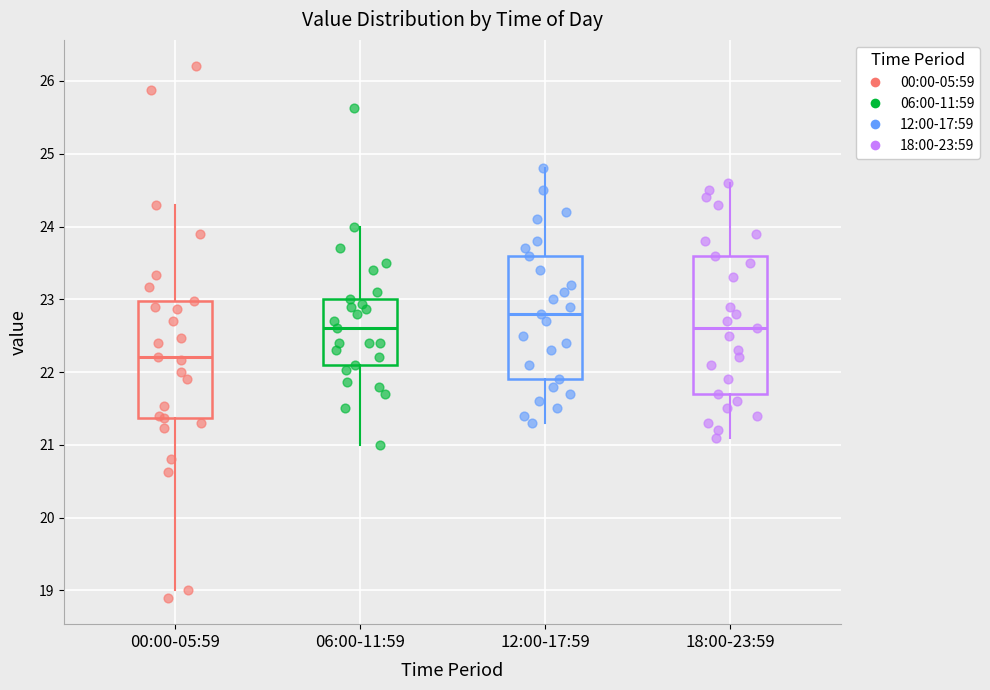

Which box's median line is the highest?

12:00-17:59